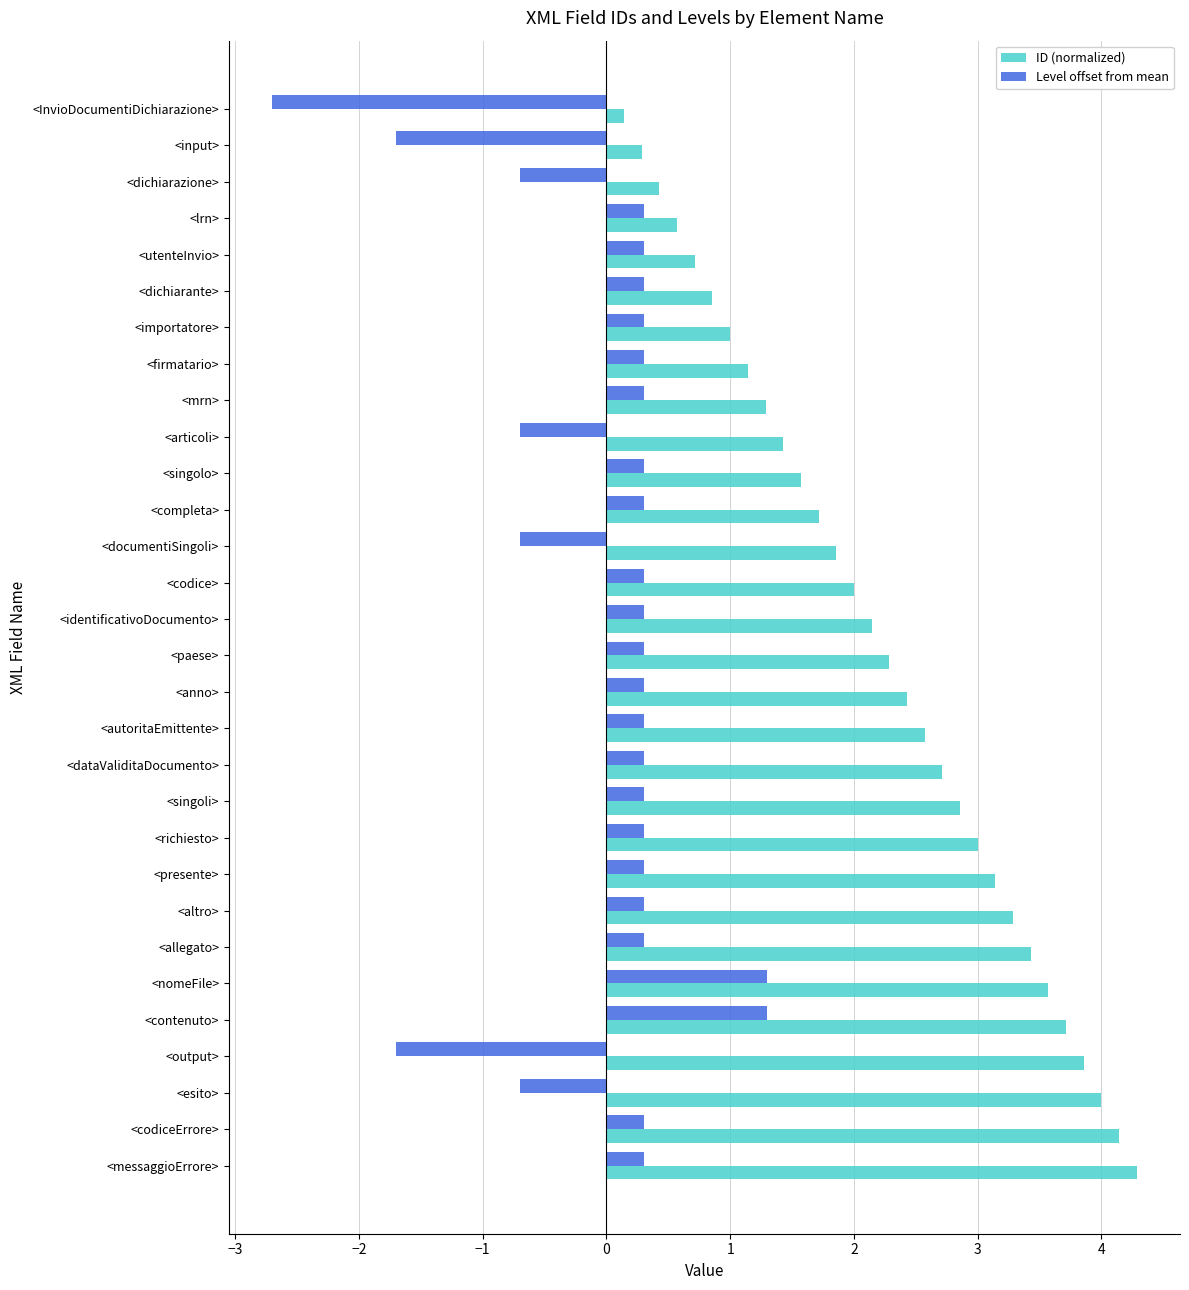

The Level offset from mean series shows 0.3 at <presente>. True or false?

True